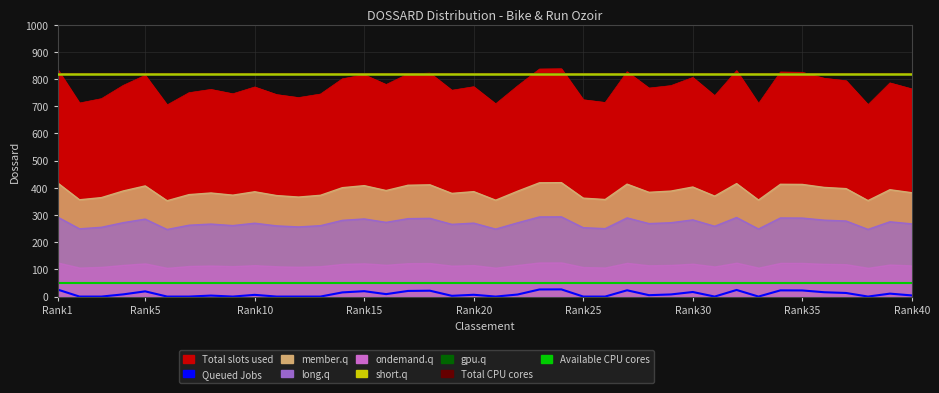

At how many categories does at least one series exceed 342?

40